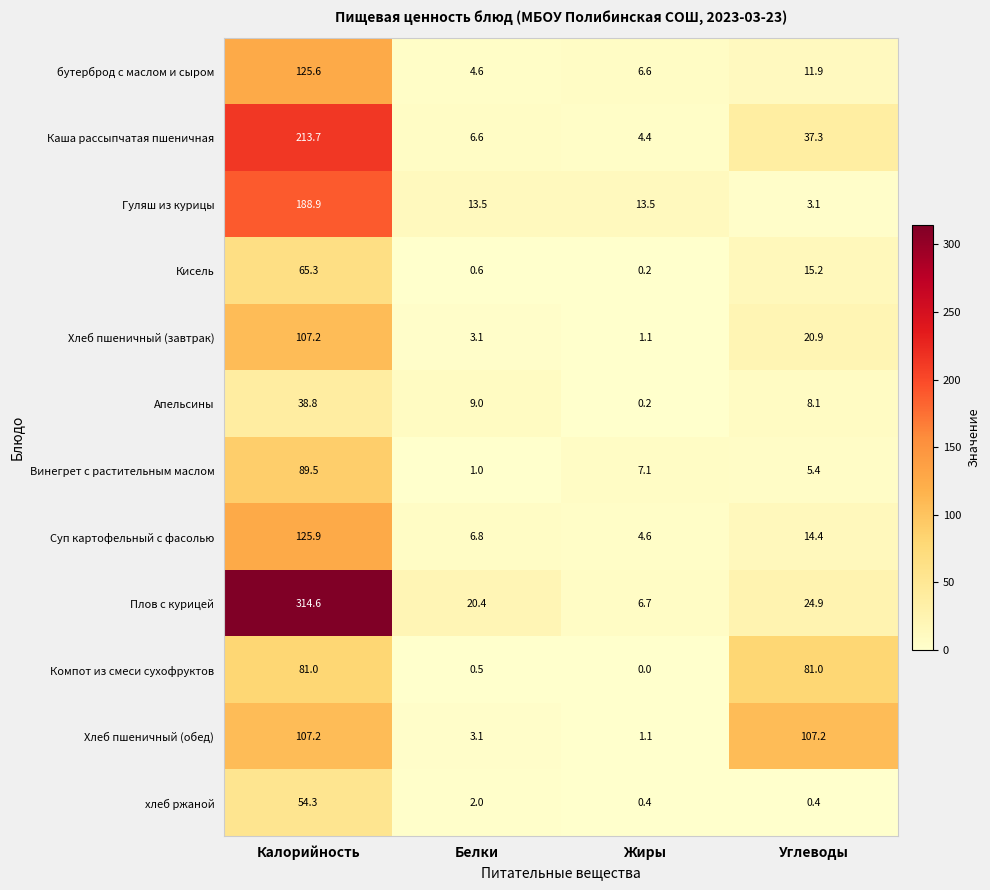

How many distinct data groups are displayed?

12